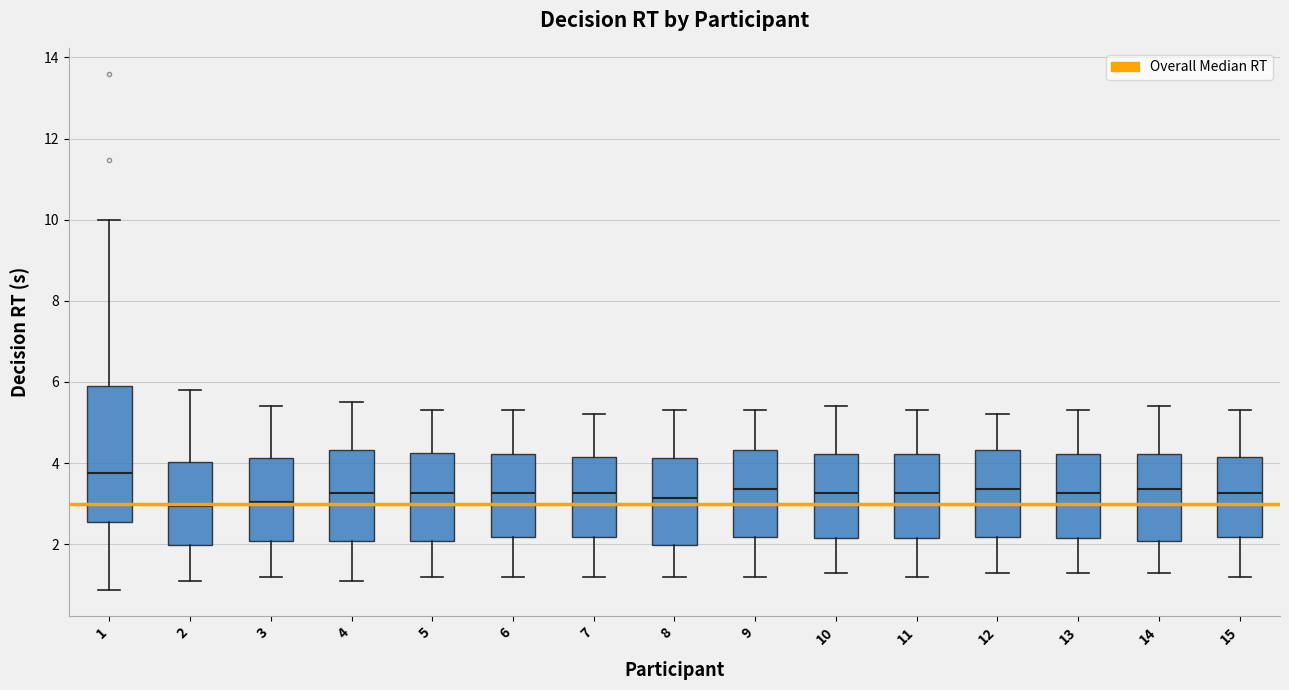

Reading left to right, read every box against the y-axis: the position of its median line, the range the box covers, and the ends of its whiskers. The values are not printed on the chart, so give them approximately, as read against the axis.

1: median 3.8, box 2.6 to 5.8, whiskers 0.8 to 10.0
2: median 3.0, box 2.0 to 4.0, whiskers 1.2 to 5.8
3: median 3.0, box 2.0 to 4.2, whiskers 1.2 to 5.4
4: median 3.2, box 2.0 to 4.4, whiskers 1.2 to 5.6
5: median 3.2, box 2.0 to 4.2, whiskers 1.2 to 5.4
6: median 3.2, box 2.2 to 4.2, whiskers 1.2 to 5.4
7: median 3.2, box 2.2 to 4.2, whiskers 1.2 to 5.2
8: median 3.2, box 2.0 to 4.2, whiskers 1.2 to 5.4
9: median 3.4, box 2.2 to 4.4, whiskers 1.2 to 5.4
10: median 3.2, box 2.2 to 4.2, whiskers 1.4 to 5.4
11: median 3.2, box 2.2 to 4.2, whiskers 1.2 to 5.4
12: median 3.4, box 2.2 to 4.4, whiskers 1.4 to 5.2
13: median 3.2, box 2.2 to 4.2, whiskers 1.4 to 5.4
14: median 3.4, box 2.0 to 4.2, whiskers 1.4 to 5.4
15: median 3.2, box 2.2 to 4.2, whiskers 1.2 to 5.4